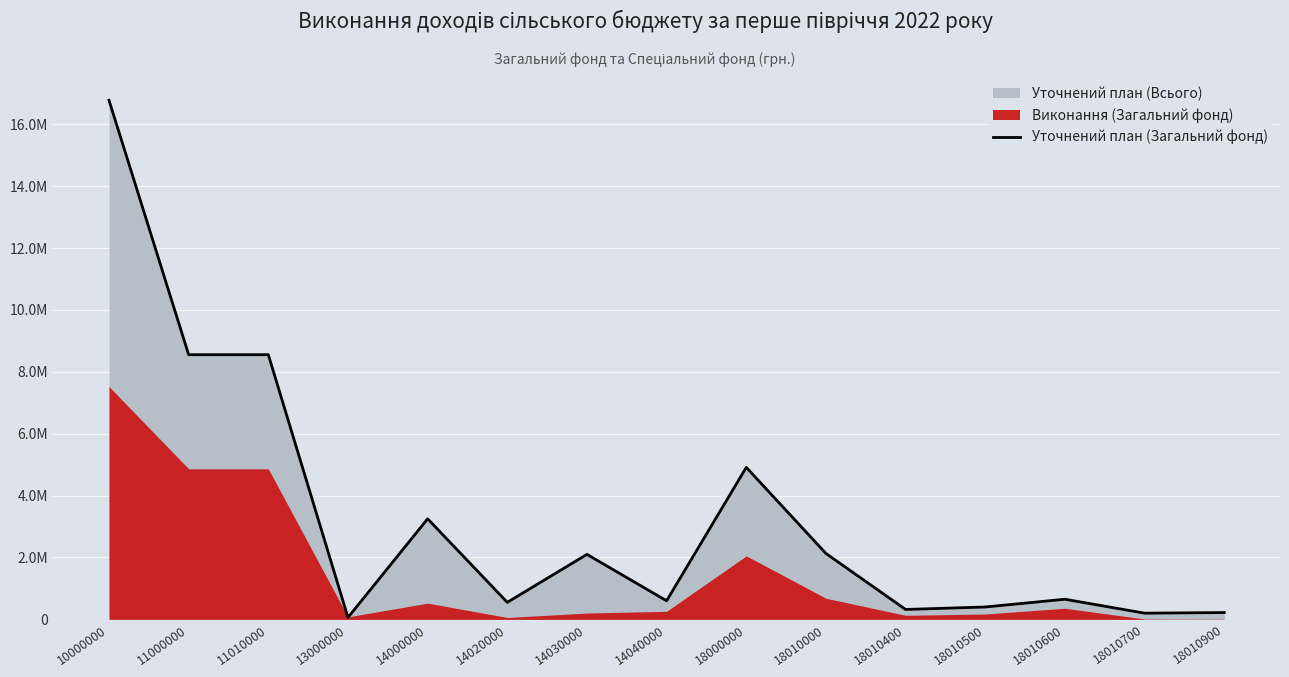

The value at 18010700 is 100983. True or false?

False